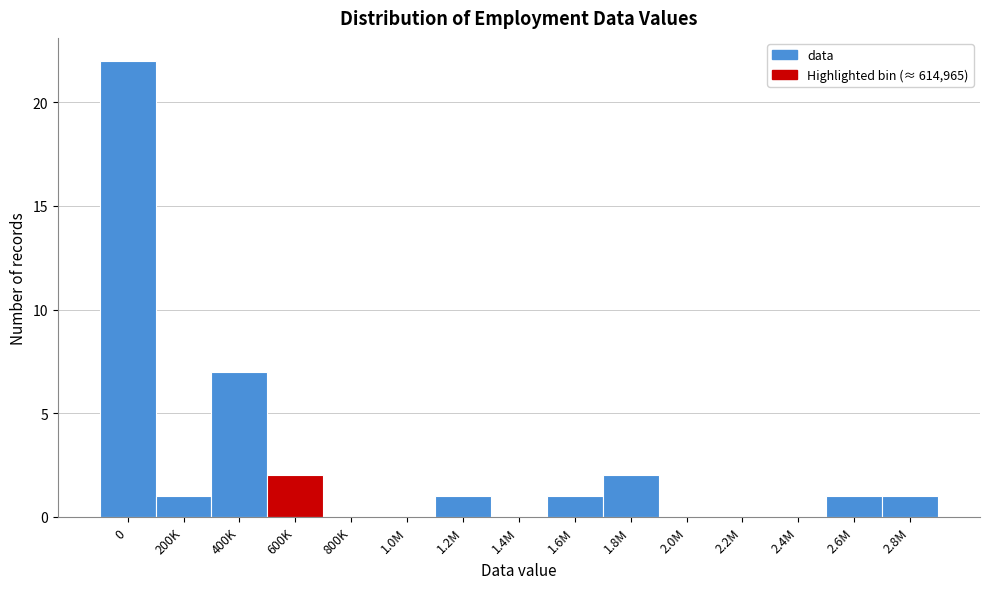

Reading right to left, transcribe all the data shown in this chart.

2.8M=1	2.6M=1	2.4M=0	2.2M=0	2.0M=0	1.8M=2	1.6M=1	1.4M=0	1.2M=1	1.0M=0	800K=0	600K=2	400K=7	200K=1	0=22